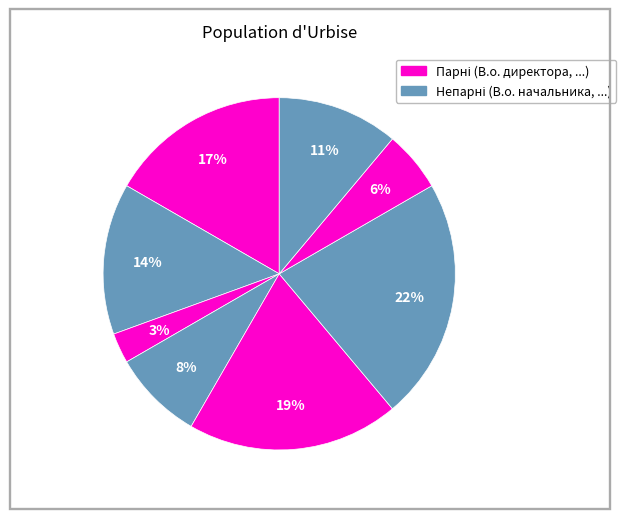

How many slices are in this pie chart?

8